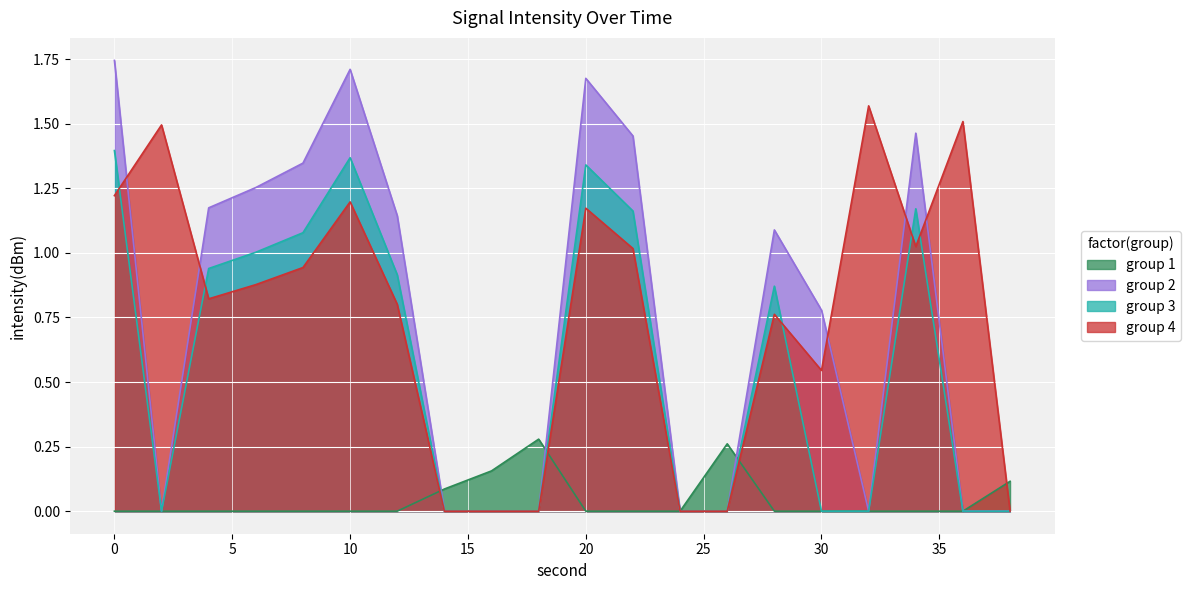

True or false: the data shows 0.5 at 30.

True